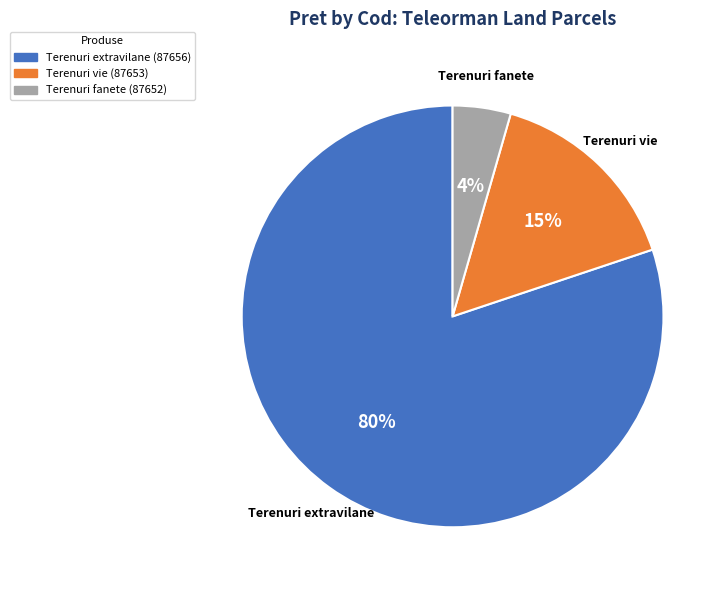

Is there any slice that represents more than half of the pie?

Yes